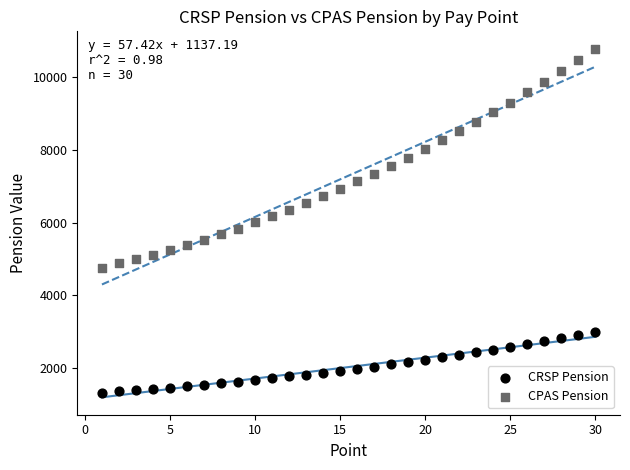

Across all data points, what is the range of X values (max minus min)?

29